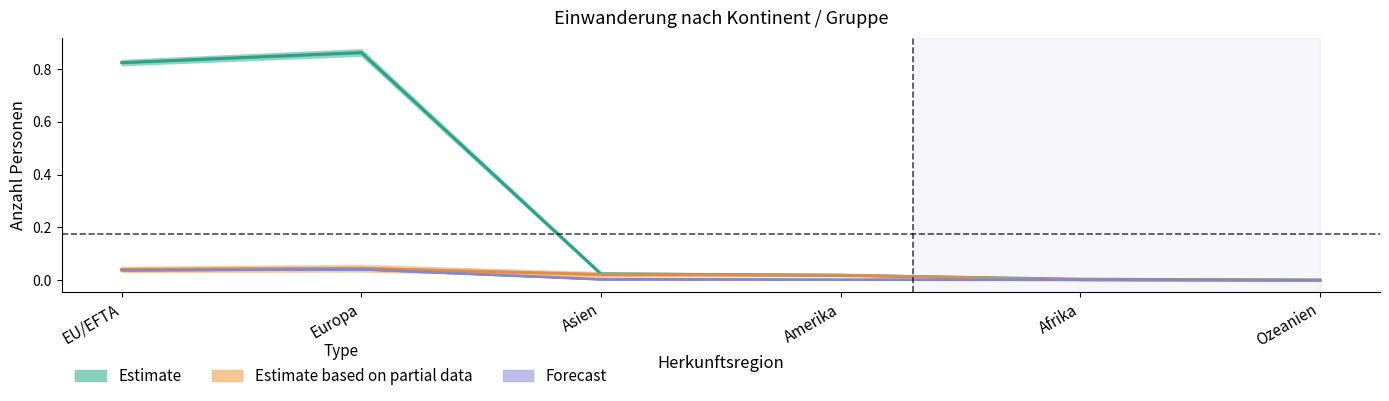

At how many categories does at least one series exceed 0?

6